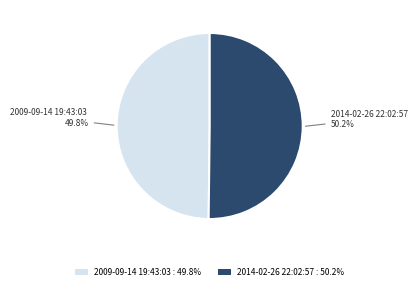

Combined, do 2014-02-26 22:02:57 : 50.2% and 2009-09-14 19:43:03 : 49.8% account for over 50%?

Yes